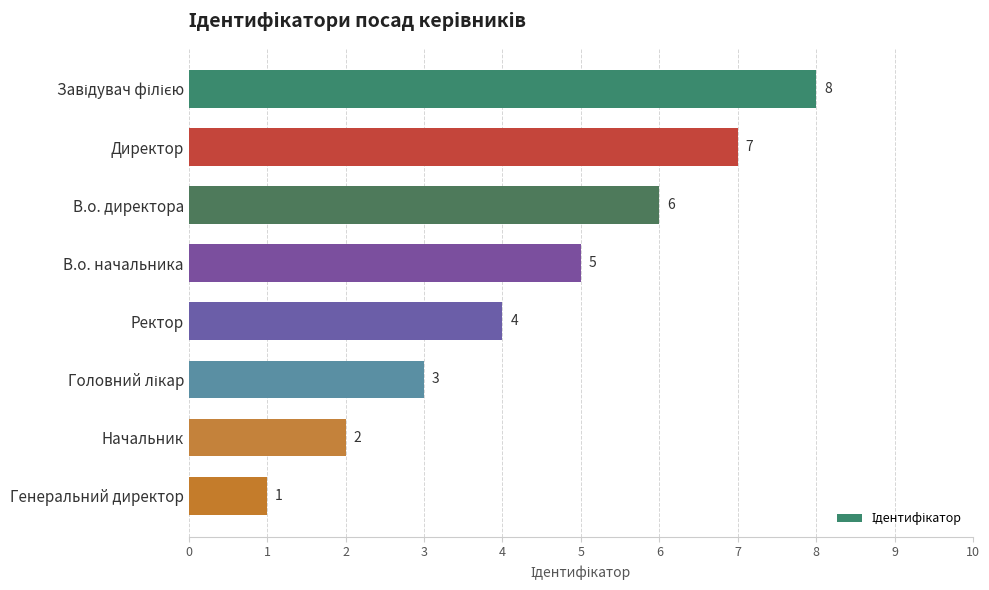

What is the difference between the second highest and minimum values?

6